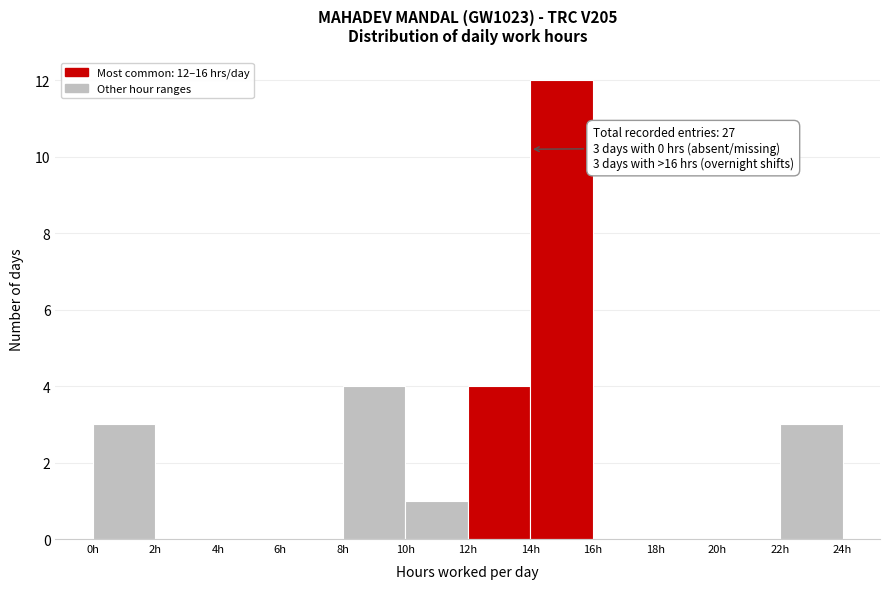

Which range on the x-axis has the tallest bar?

14 to 16